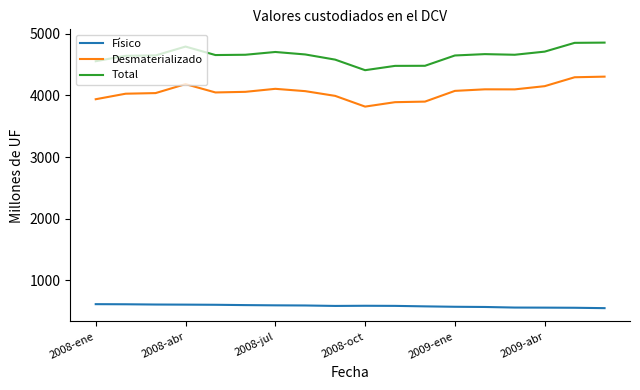

What is the maximum value for Total?

4856.5